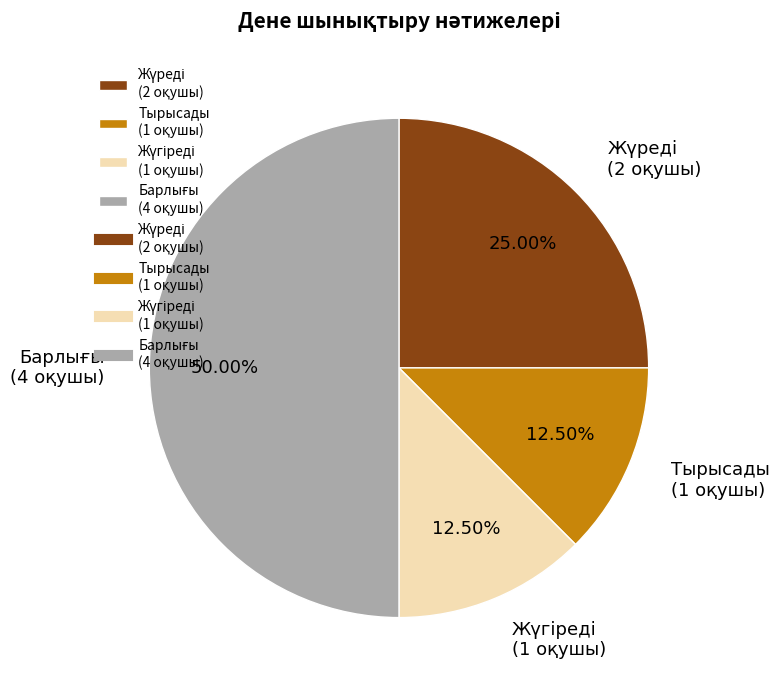

How many slices are in this pie chart?

4